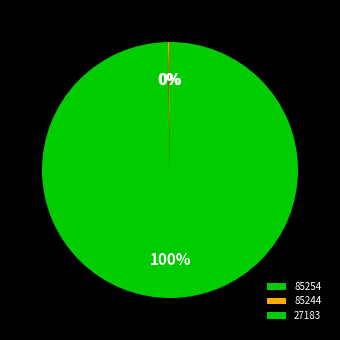

Which slice is the largest?

27183